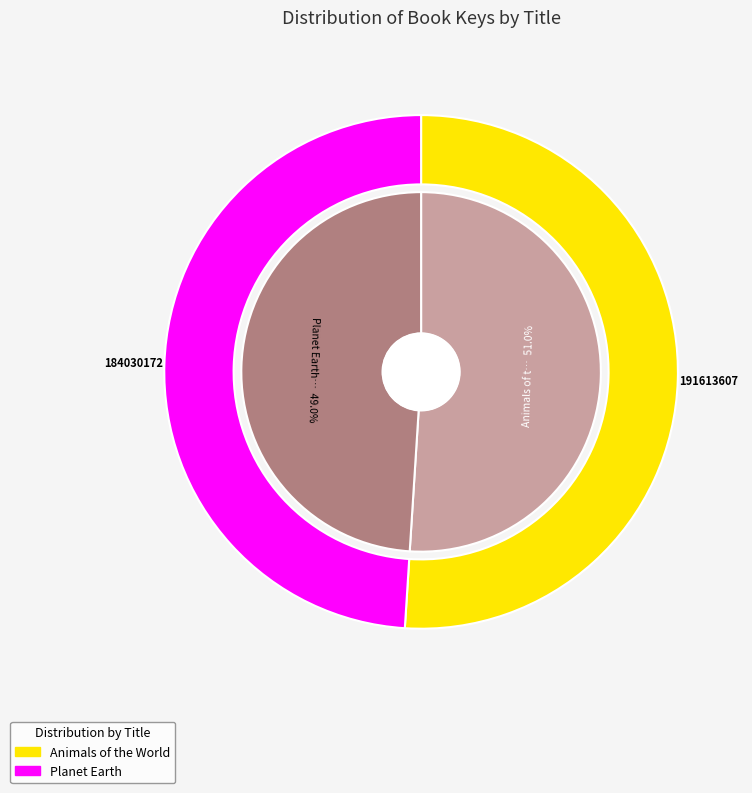

Which slice is the smallest?

Planet Earth